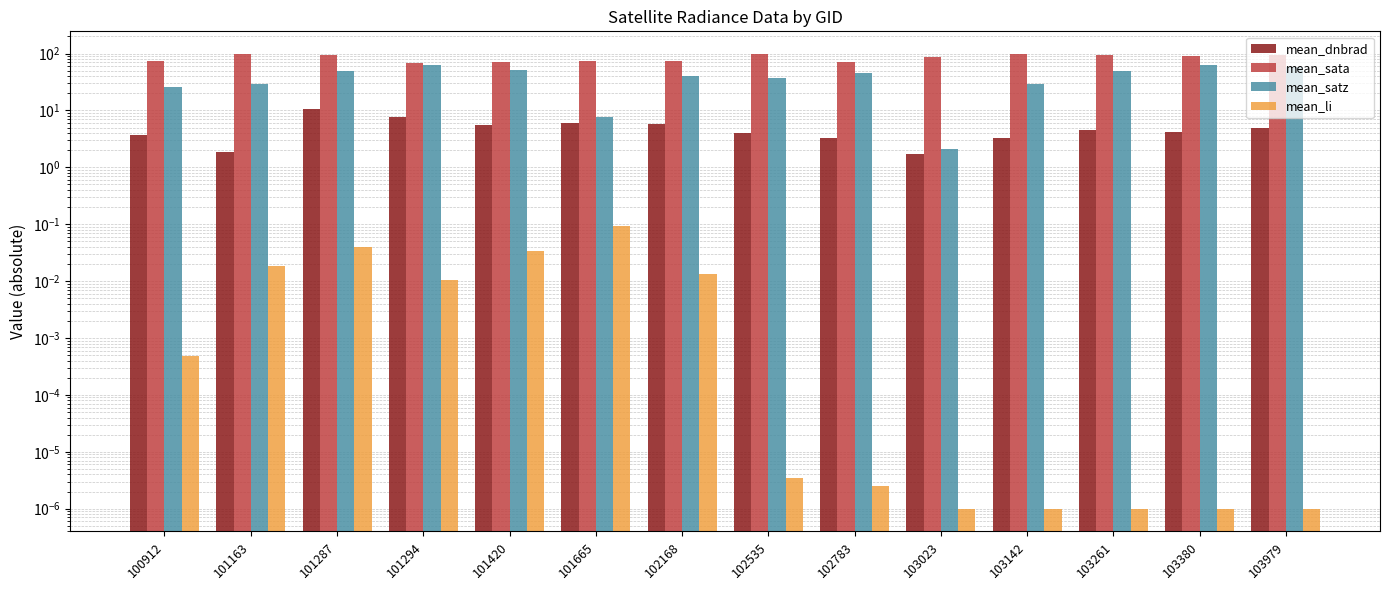

True or false: mean_sata has a value of 159.8 at 103142.

False